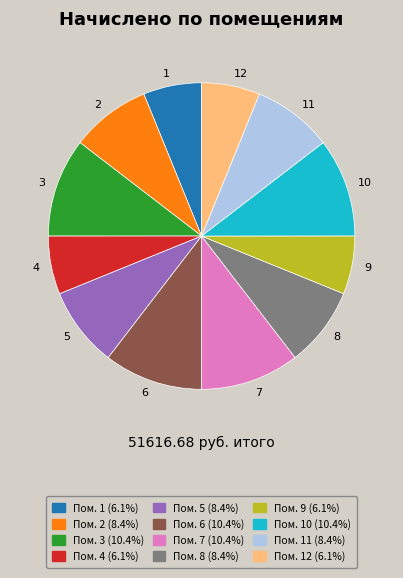

Is there a majority slice in this chart?

No